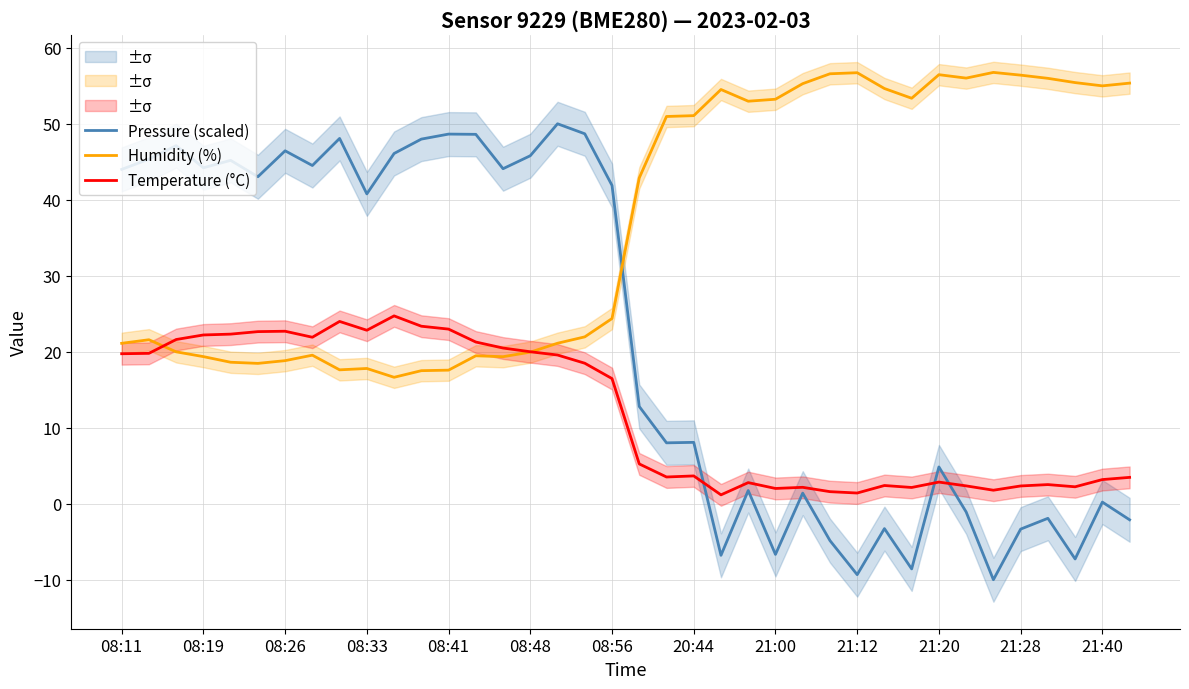

Where does the Temperature (°C) series first go above 16?

08:11